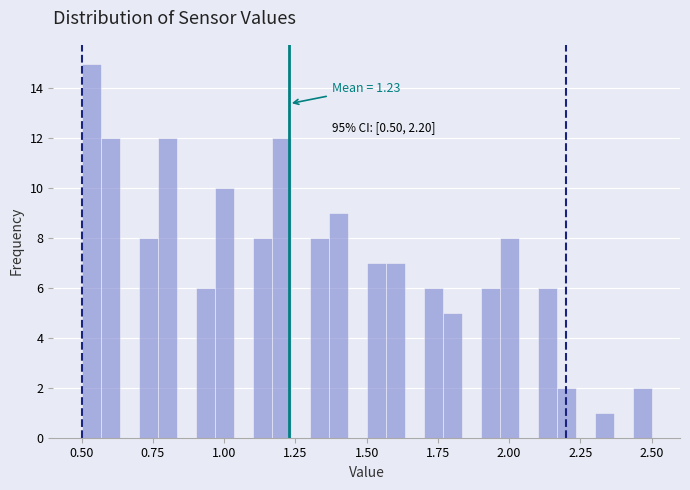

Around what value on the x-axis is the tallest bar? Give the approximate position of its centre, as read against the axis.

0.55